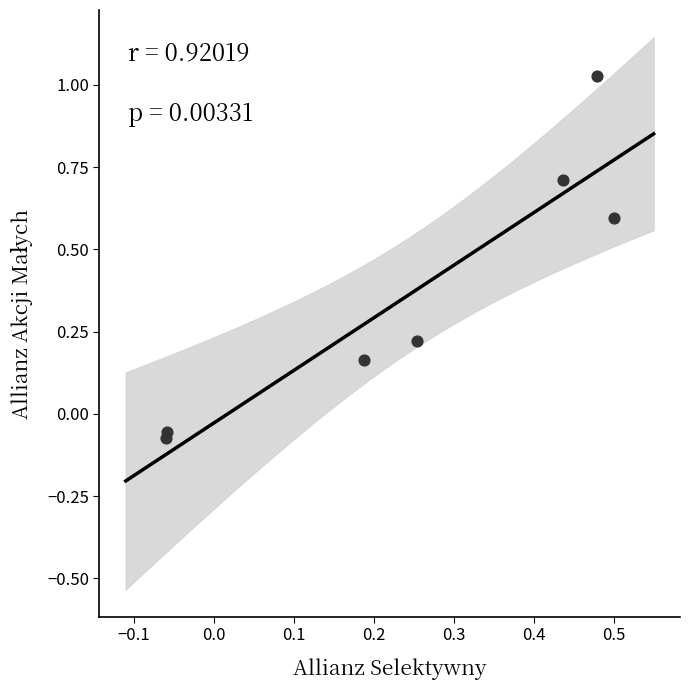

What is the range of Y values (max minus min)?

1.1